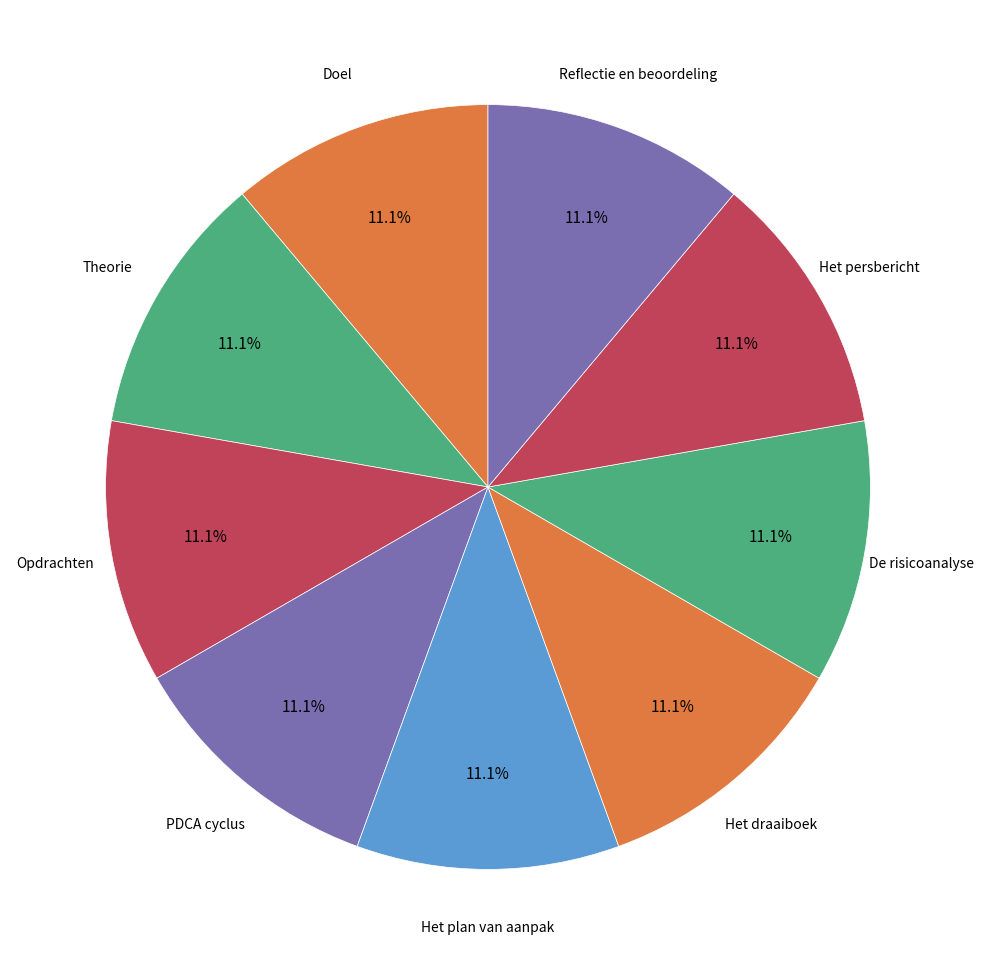

How many slices are in this pie chart?

9